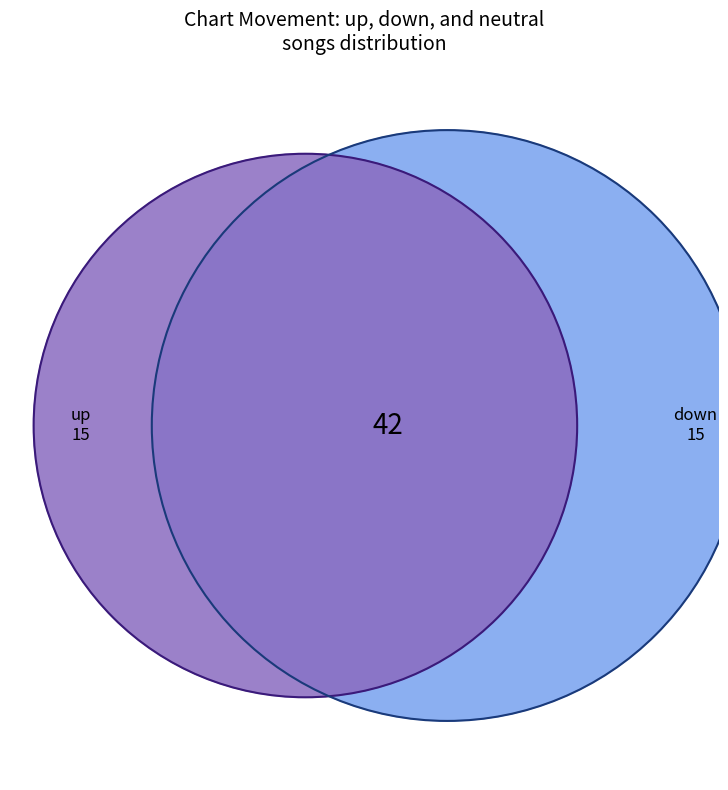

Approximately how many times larger is the value at - compared to down?

2.8